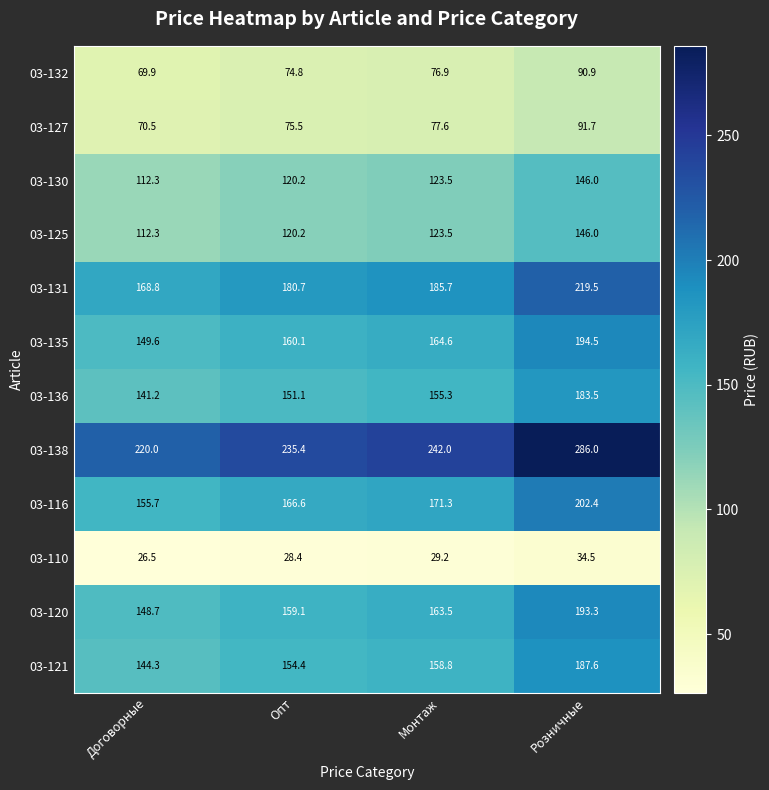

How many series are shown in this chart?

12